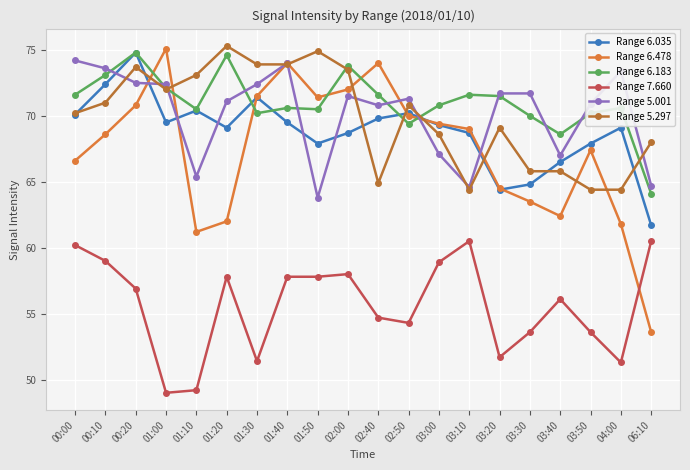

At which category is the sum across all series the highest?

00:20